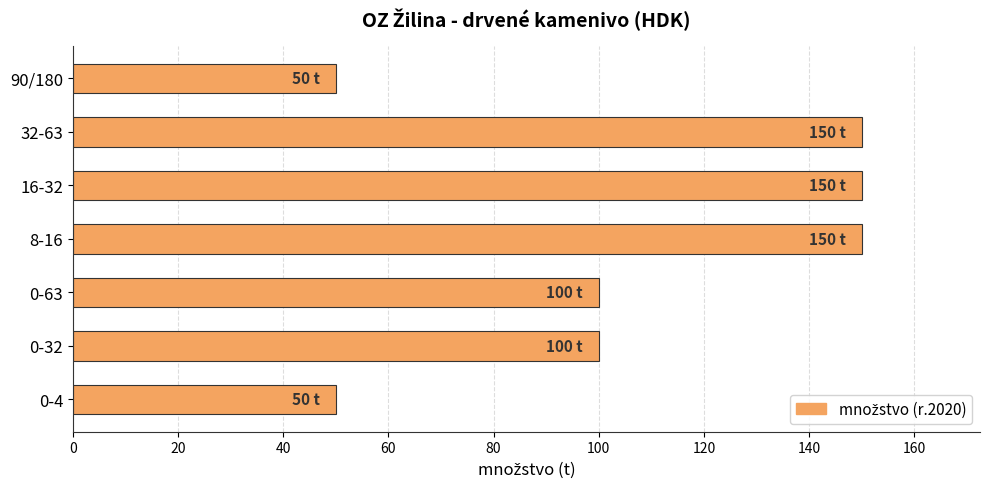

The chart shows a value of 100 at 0-32. True or false?

True